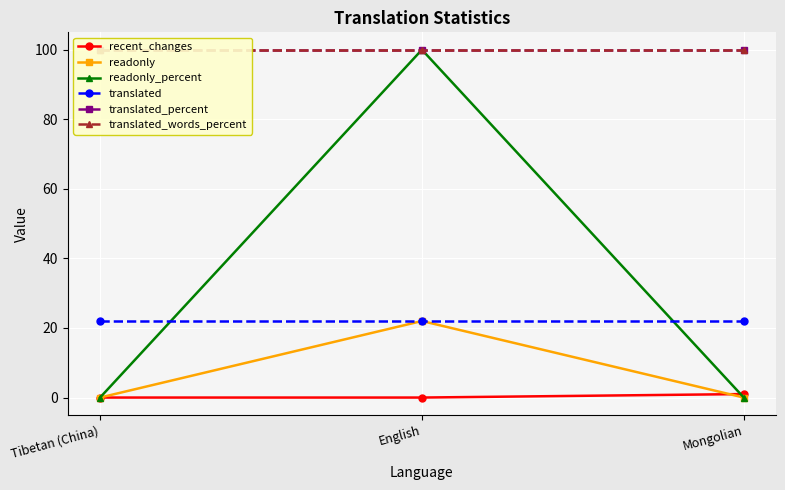

Is it true that translated_words_percent equals 180 at Tibetan (China)?

False